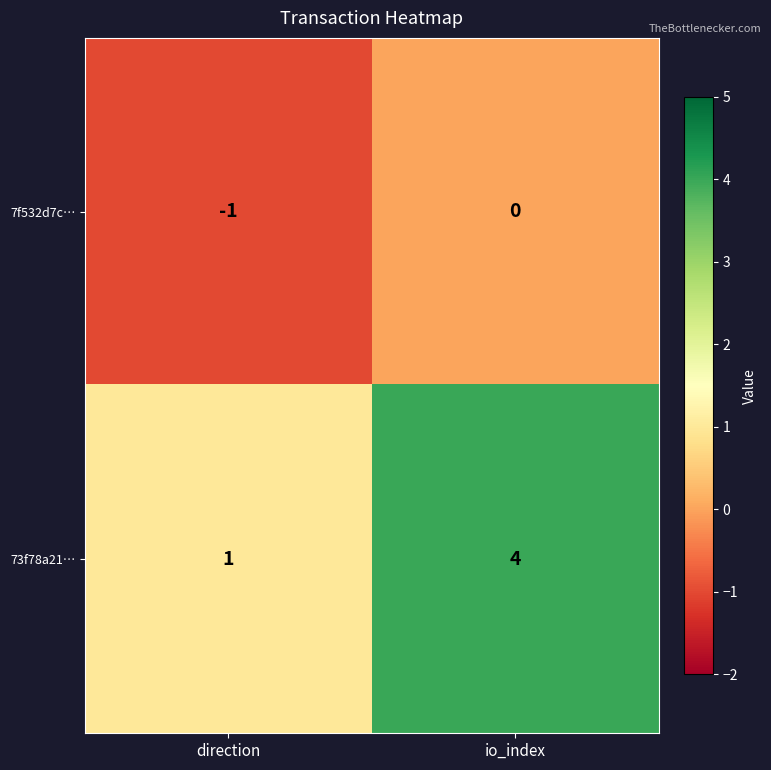

Reading right to left, extract all data points from this chart.

7f532d7c…: 0	-1
73f78a21…: 4	1